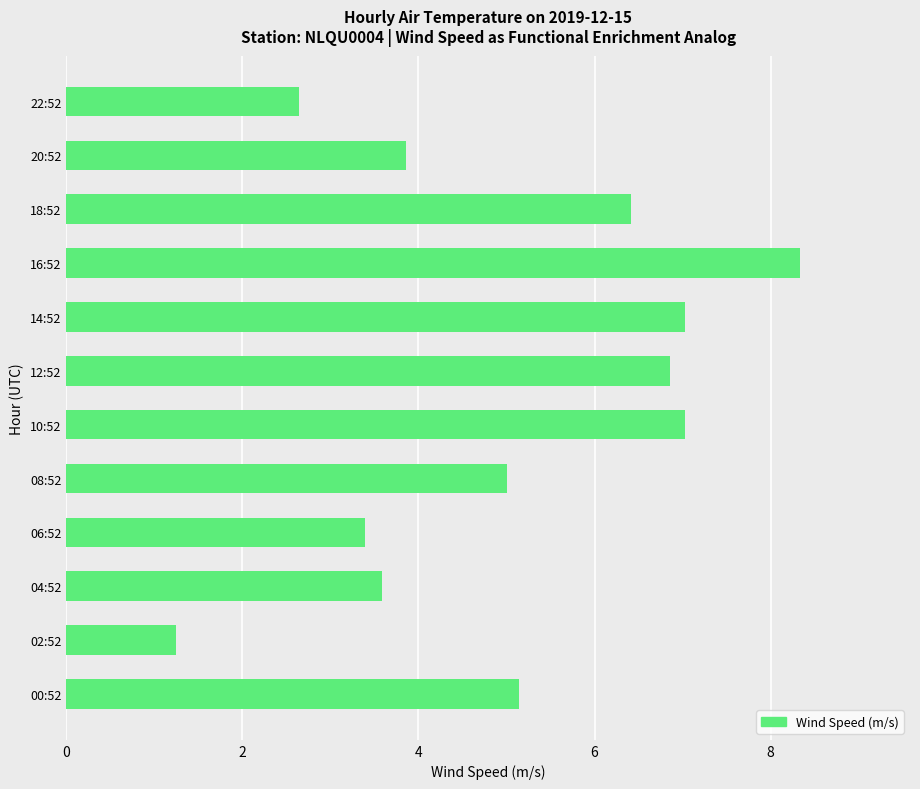

At which label is the value closest to 4?

20:52